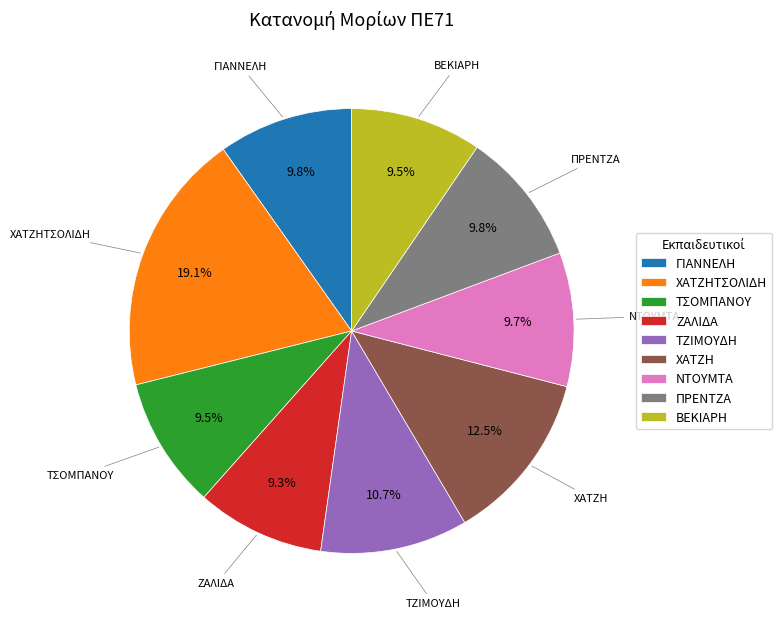

Does any single category account for the majority?

No